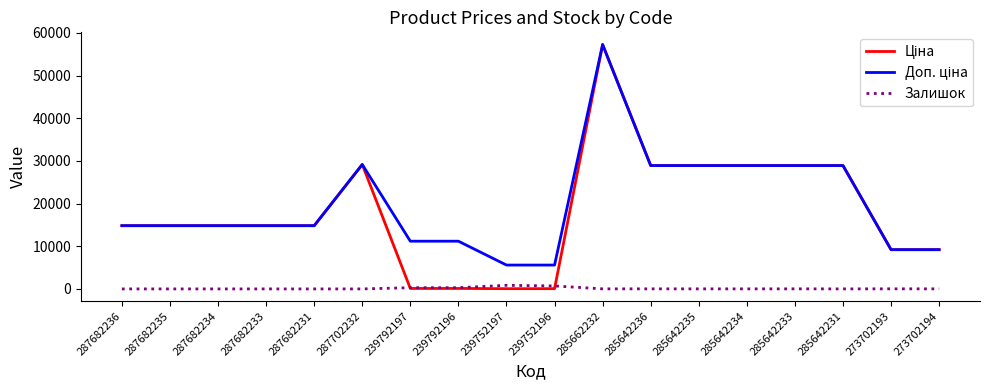

What is the spread (max minus min) of values at 287682234?

14817.6